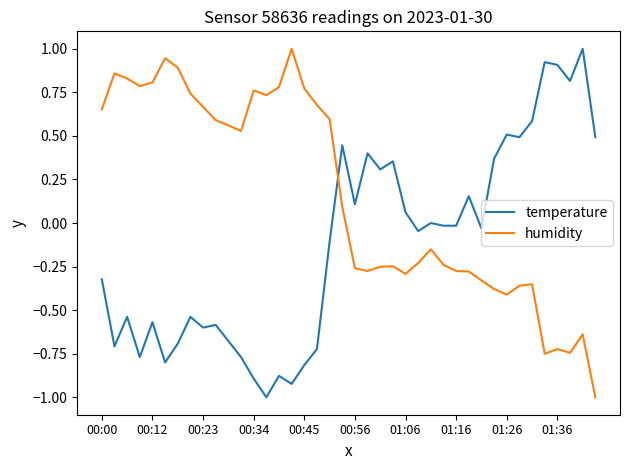

True or false: temperature and humidity intersect in this chart.

True